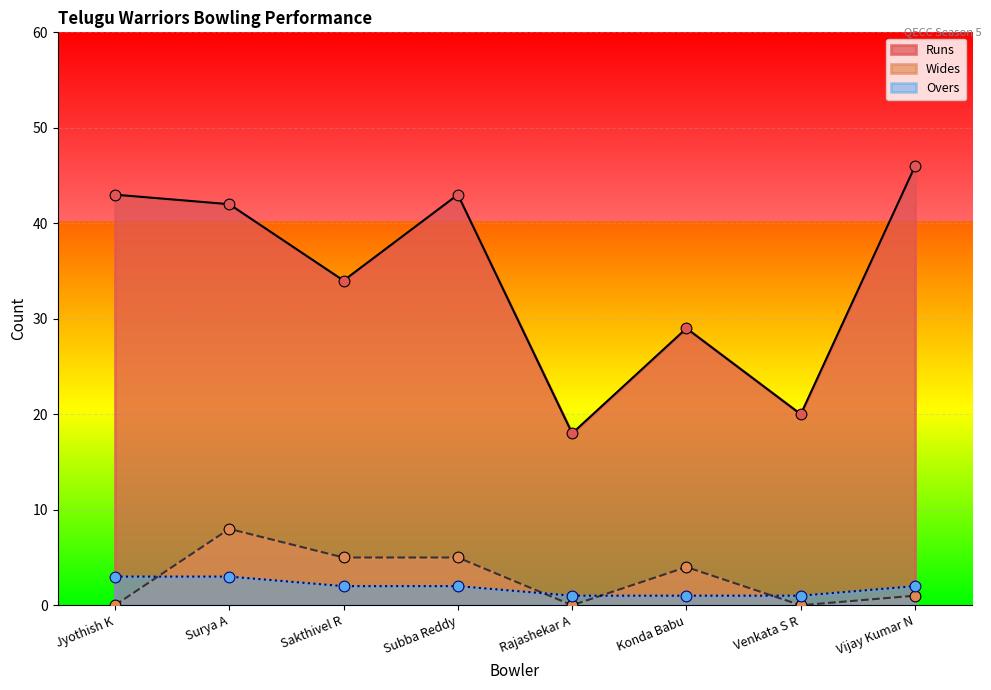

Is the value of Wides at Vijay Kumar N greater than the value of Runs at Rajashekar A?

No